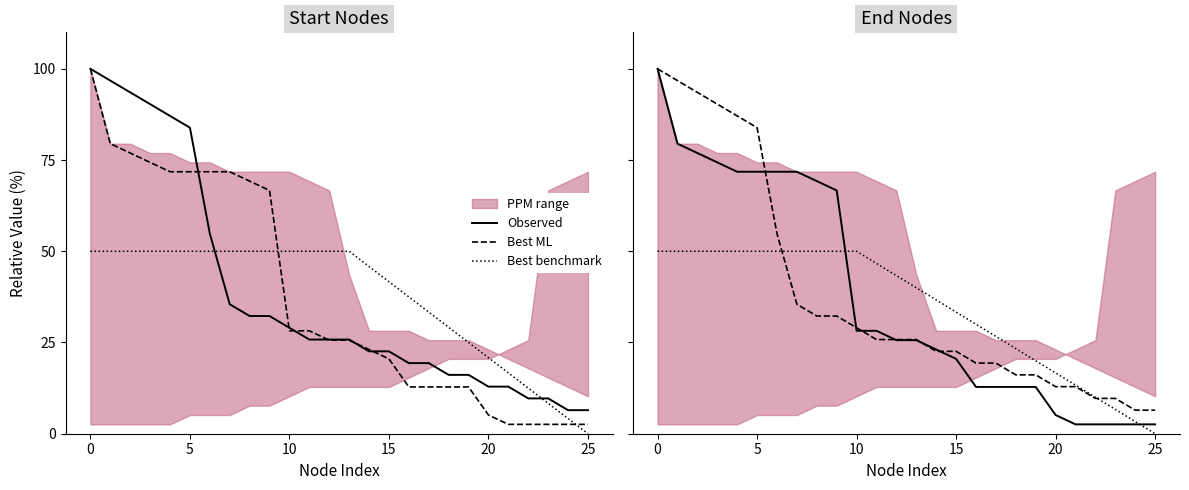

Between 17 and 23, which series saw the biggest shift?

Best benchmark